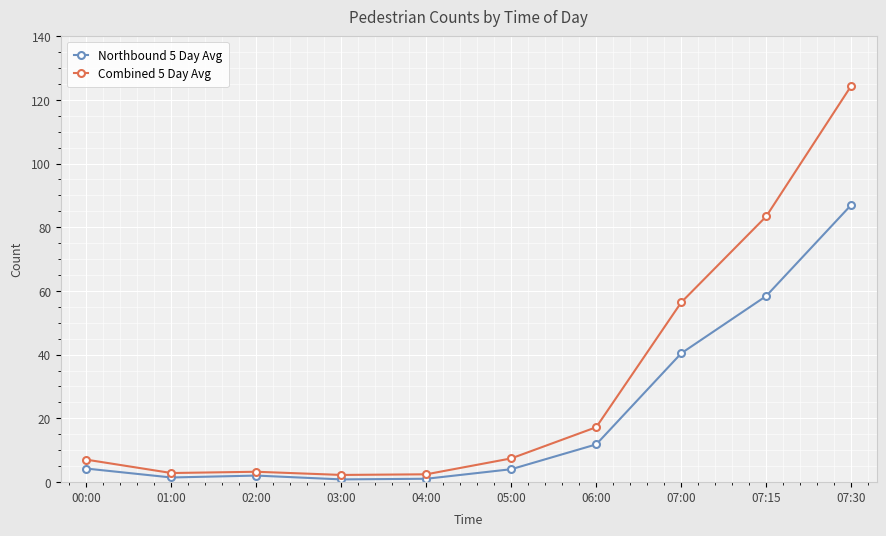

How many lines are shown in the chart?

2